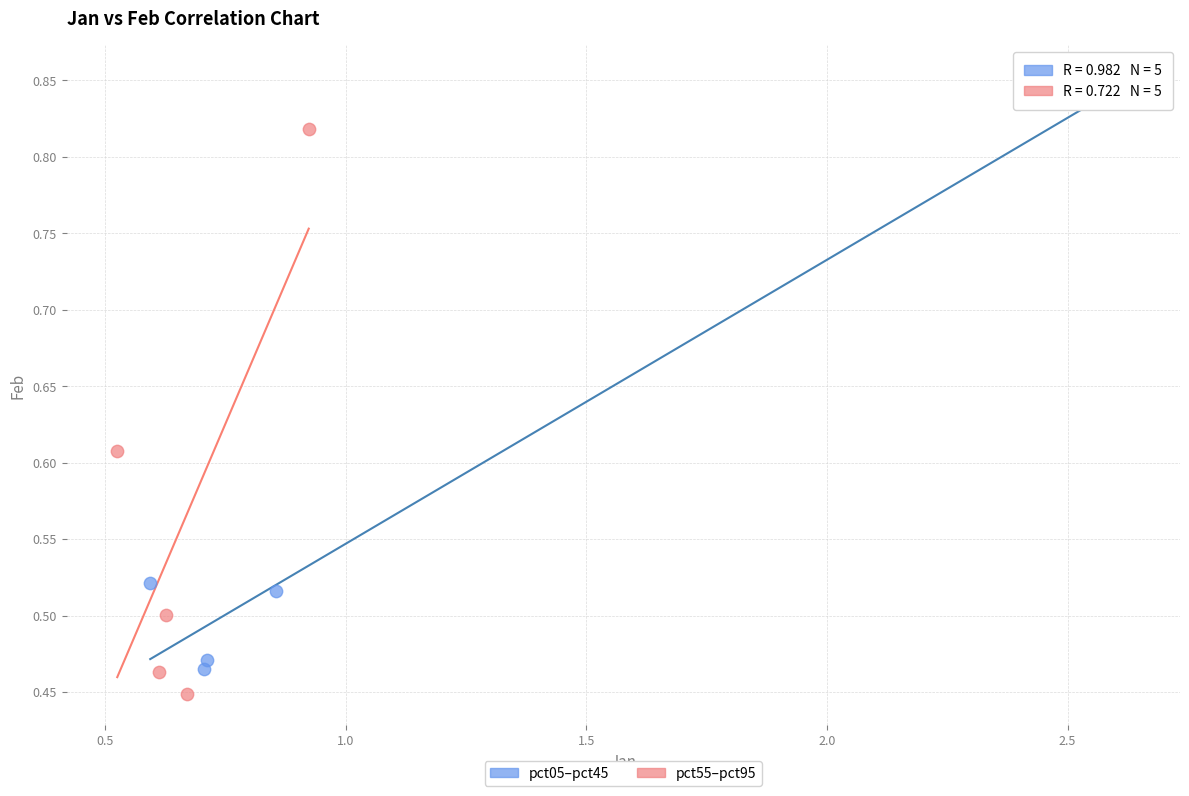

Which series reaches the maximum Y coordinate?

pct05–pct45